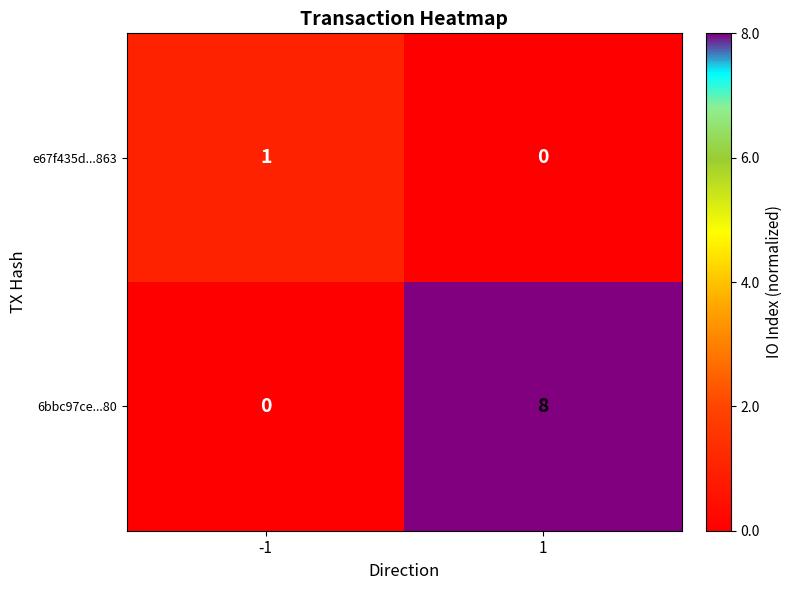

Rank the series at 1 from lowest to highest value.

e67f435d...863, 6bbc97ce...80